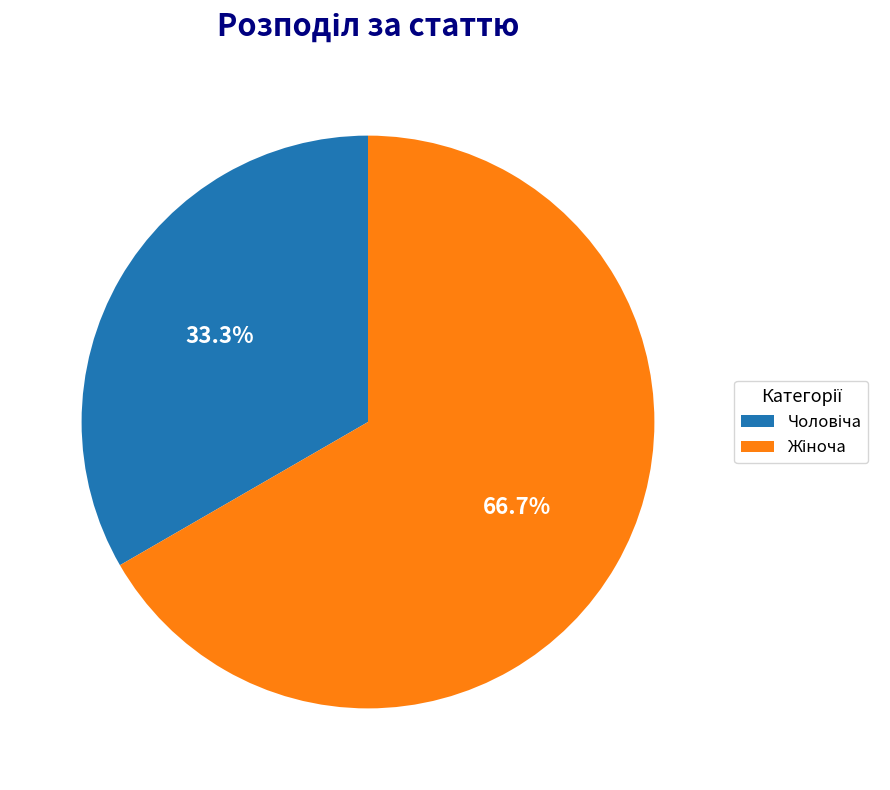

Does any single category account for the majority?

Yes